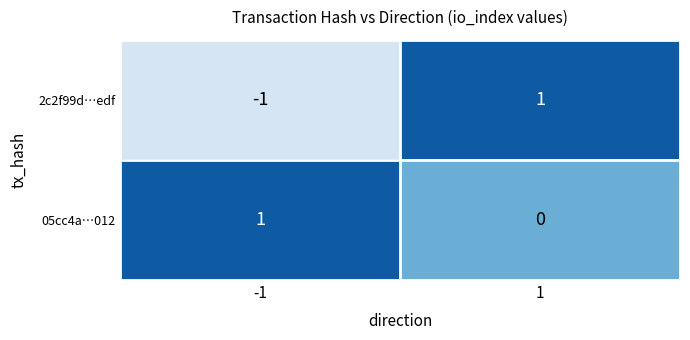

List the series in order of their overall mean, lowest first.

2c2f99d…edf, 05cc4a…012